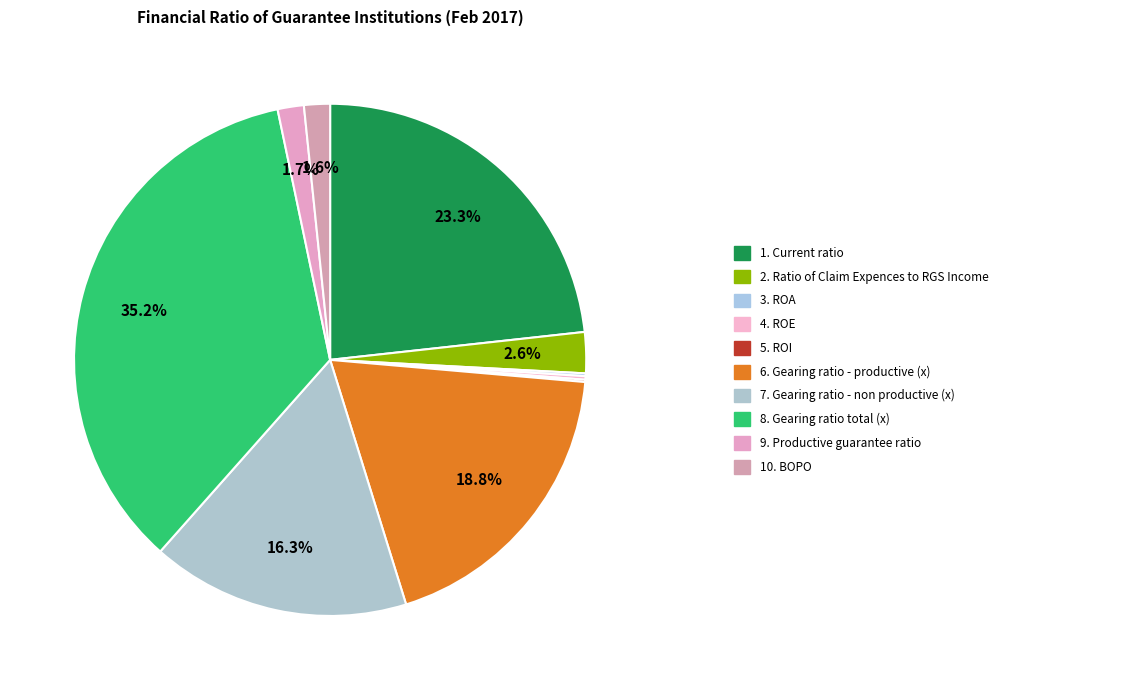

To the nearest percent, what is the difference between the largest and smallest slice percentages?

35%